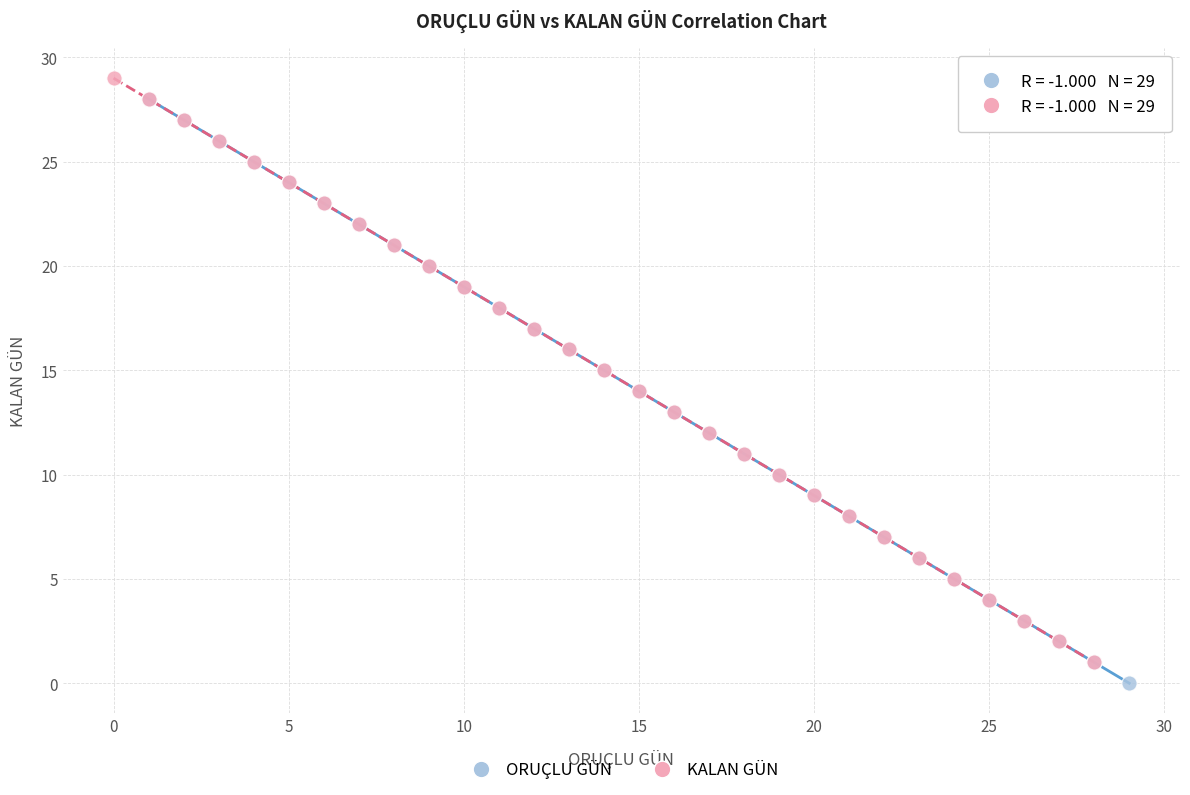

What are all the series names shown in the legend?

ORUÇLU GÜN, KALAN GÜN